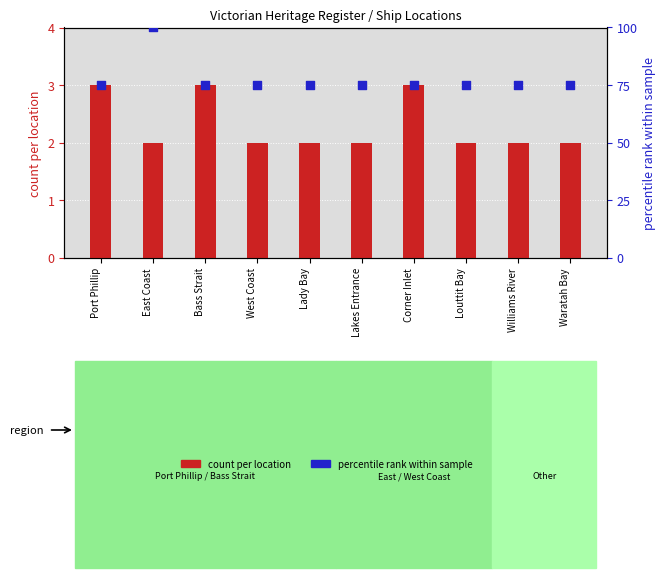

At how many categories does at least one series exceed 23?

10